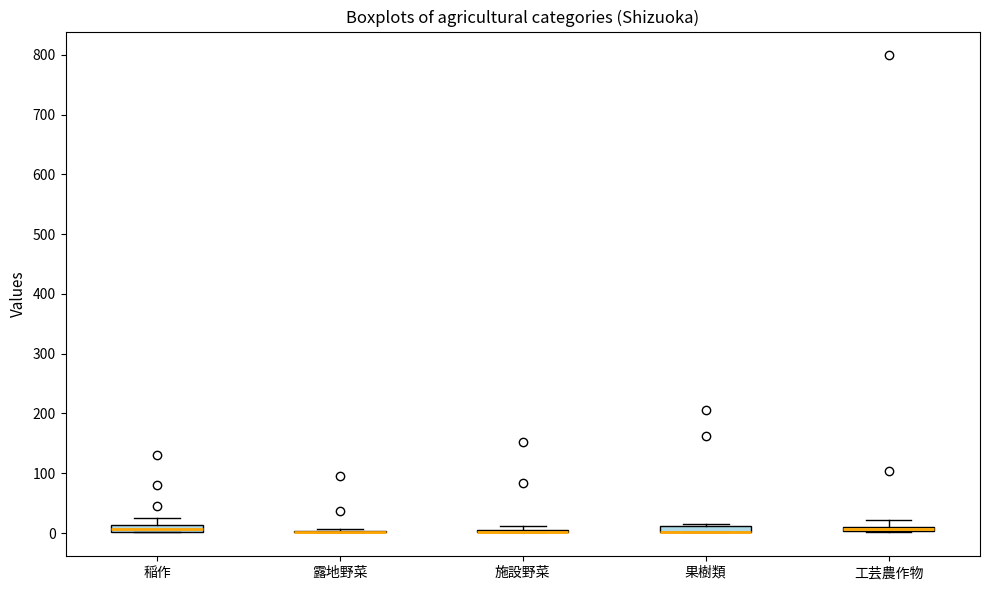

Where does the upper whisker of the box for 工芸農作物 end on the y-axis? The values are not printed on the chart, so give them approximately, as read against the axis.

20